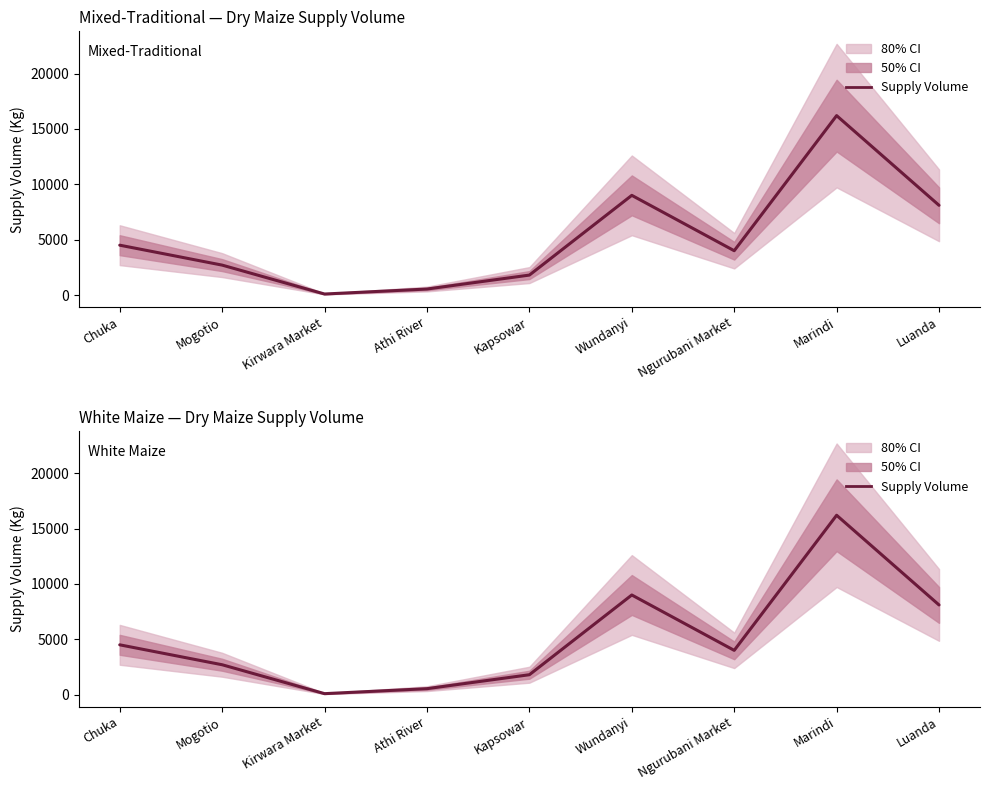

What is the difference between the values at Ngurubani Market and Mogotio?

1300